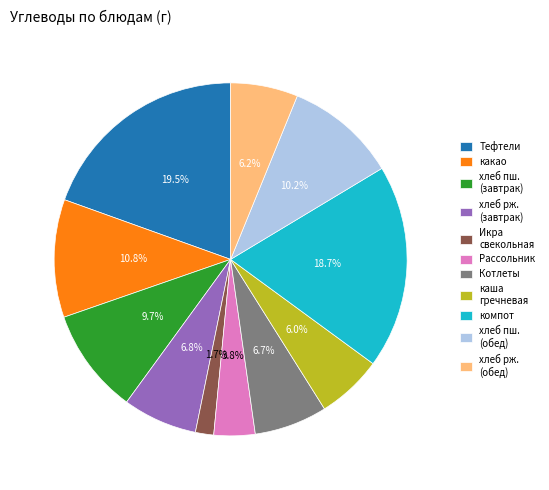

How many slices are in this pie chart?

11